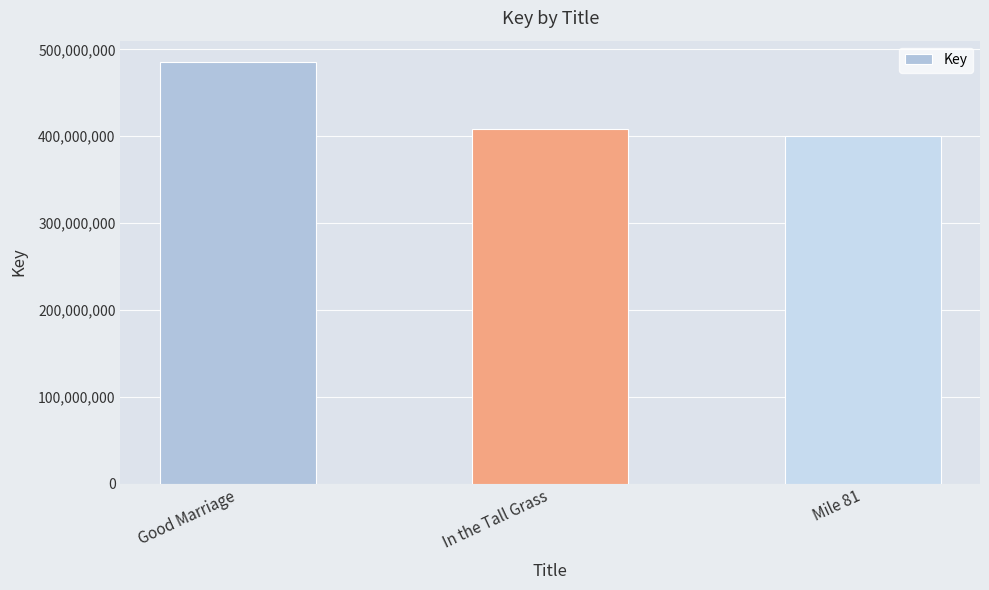

True or false: the data shows 725875378 at Good Marriage.

False